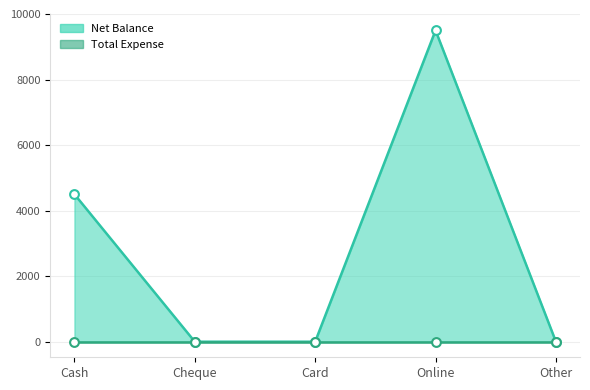

Which has a higher value, Cash or Other?

Cash